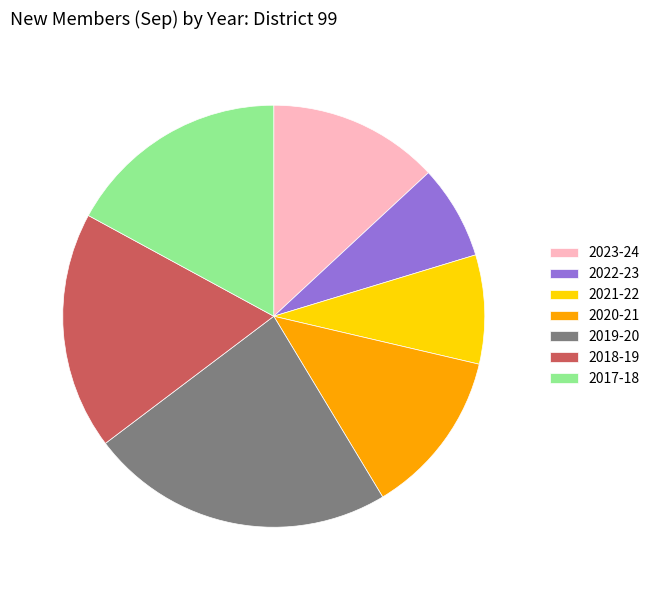

Does 2021-22 account for over 50% of the chart?

No